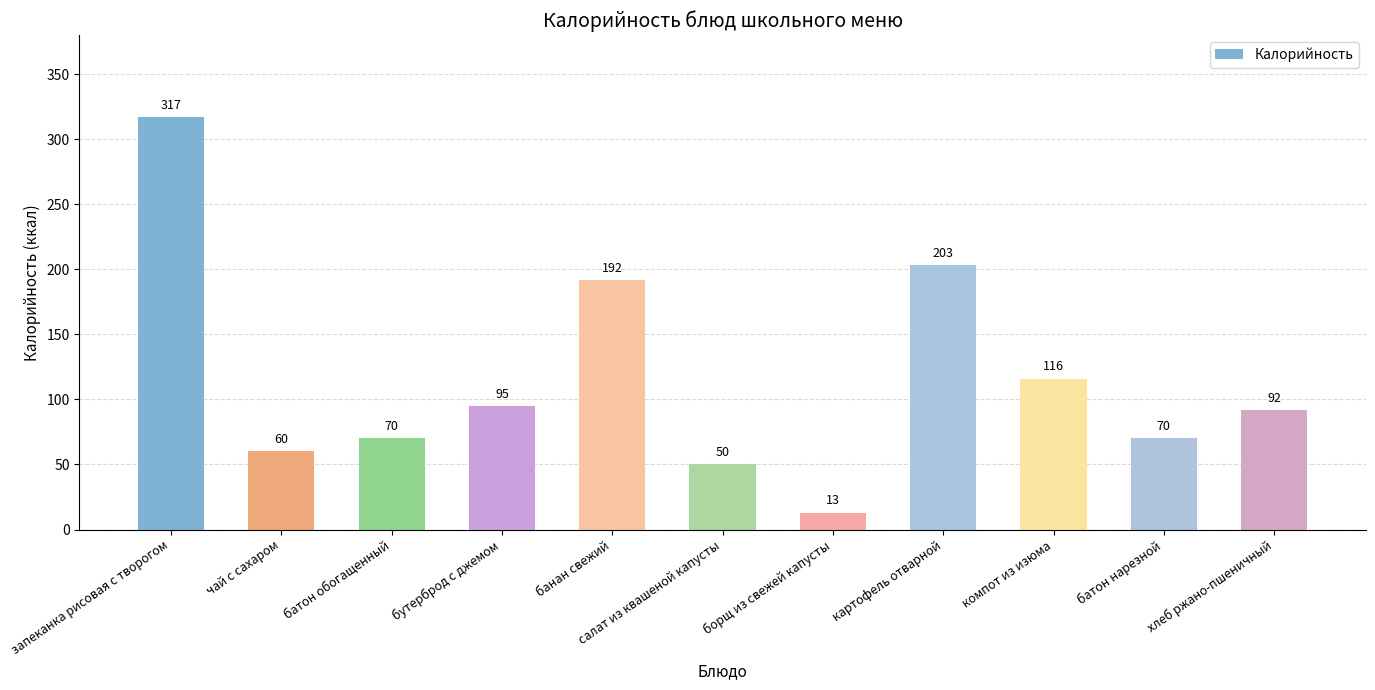

What is the difference between the maximum and minimum values?

304